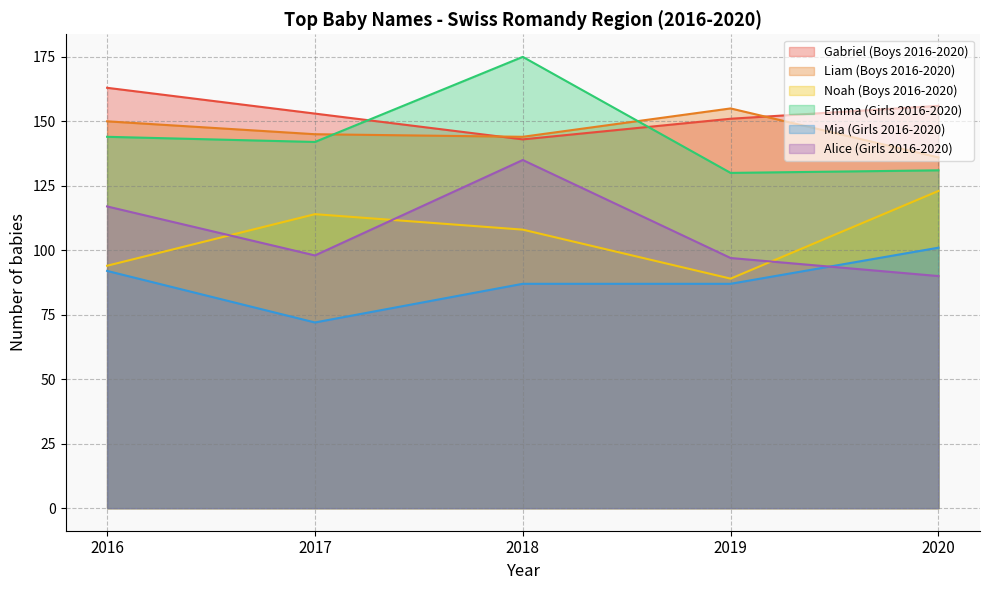

At which label does Gabriel (Boys 2016-2020) reach its minimum?

2018